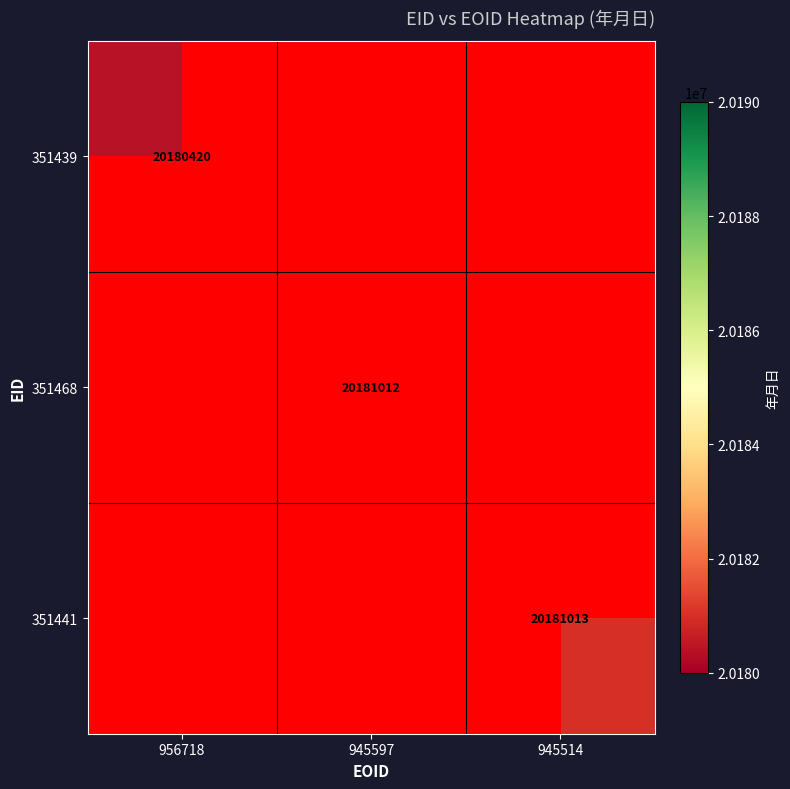

List the labels in order of 351439 value, smallest first.

956718, 945597, 945514